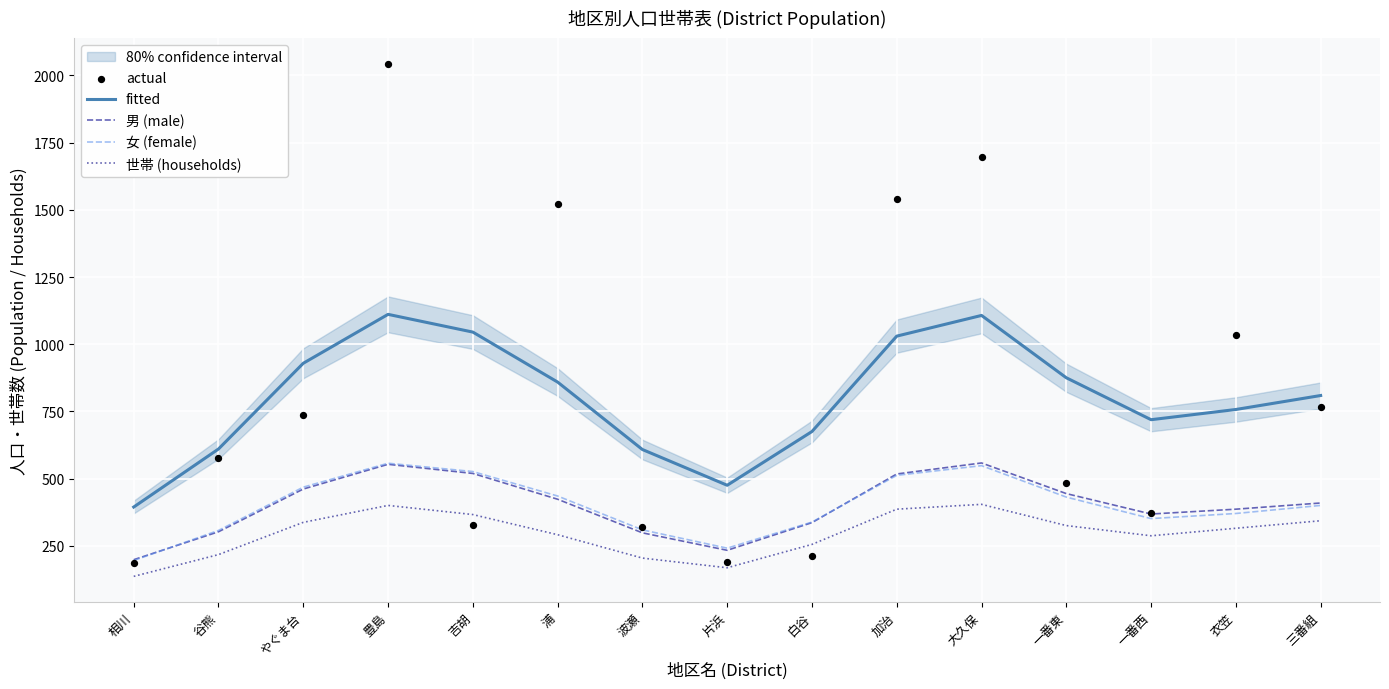

Which series reaches the maximum Y coordinate?

actual